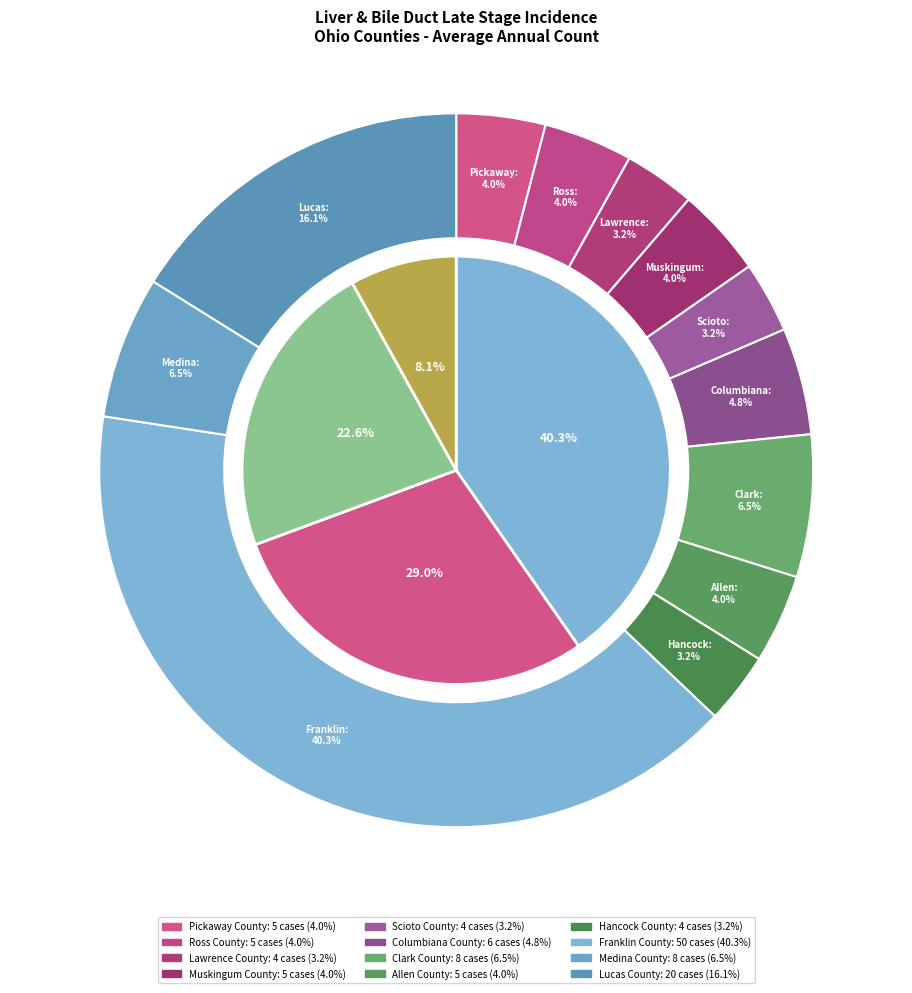

Which category has the biggest portion of the pie?

Franklin County